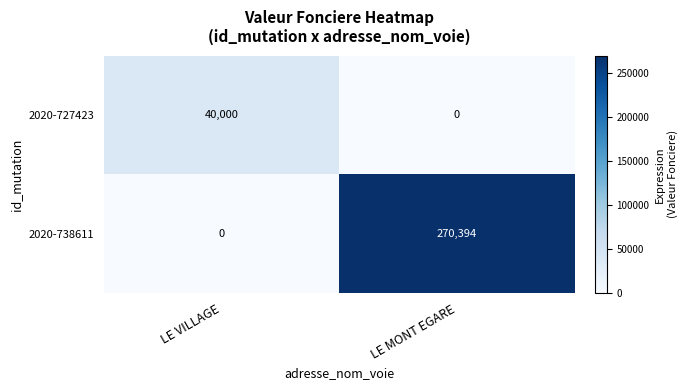

Is the value of 2020-738611 at LE MONT EGARE greater than the value of 2020-727423 at LE VILLAGE?

Yes